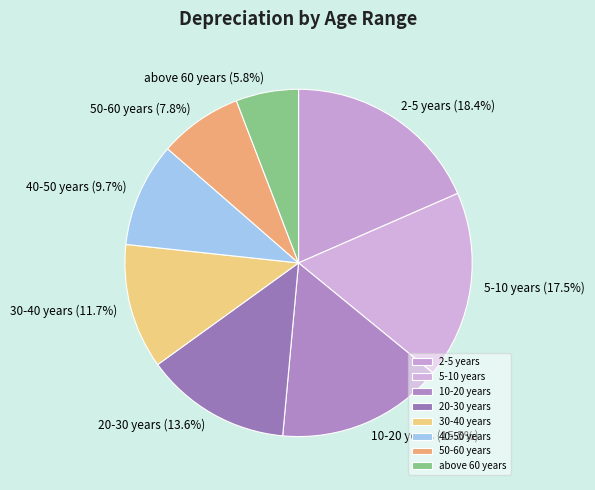

Which category has the smallest portion of the pie?

above 60 years